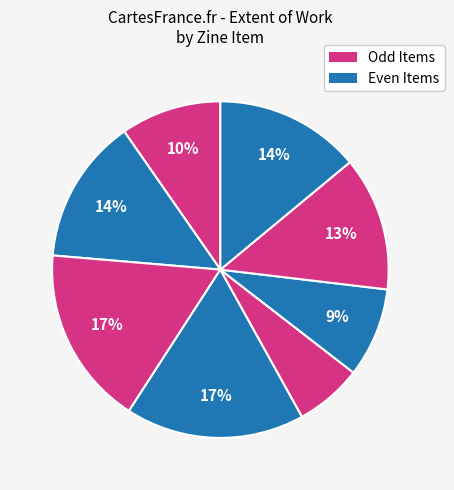

How many slices are in this pie chart?

8